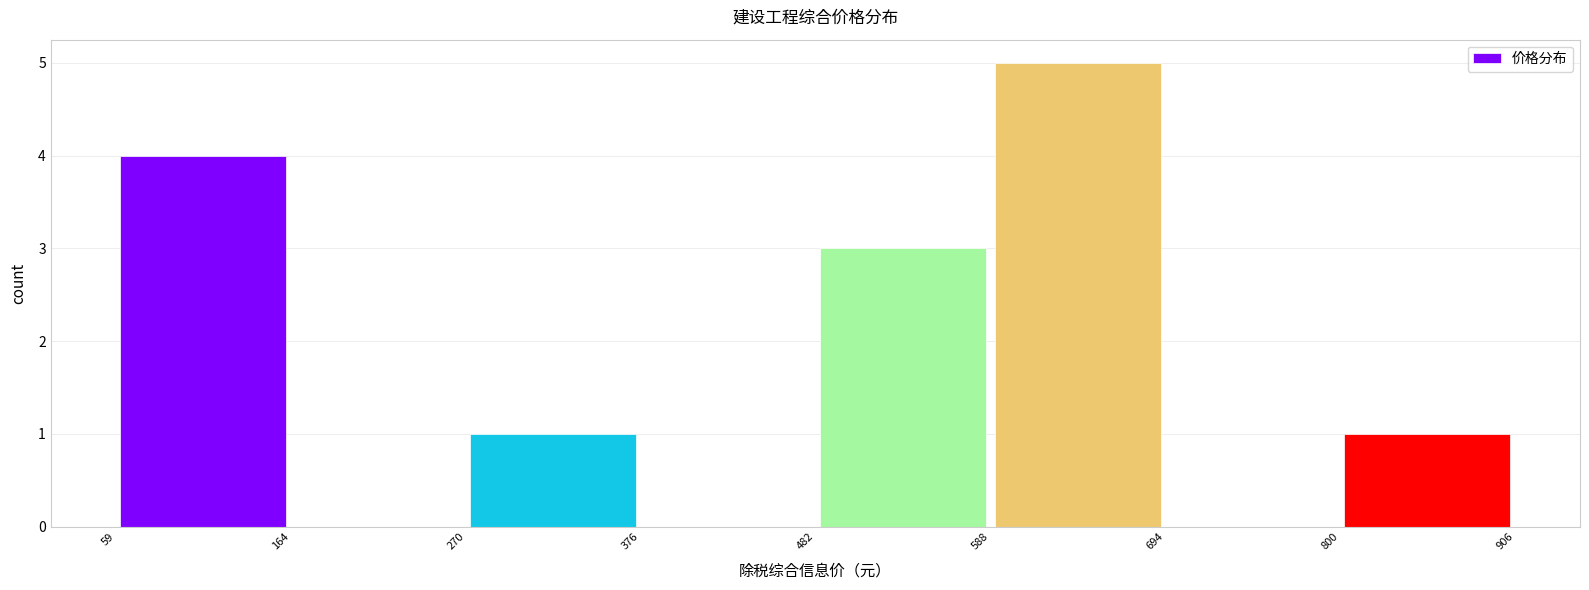

Which range on the x-axis has the tallest bar?

588 to 694